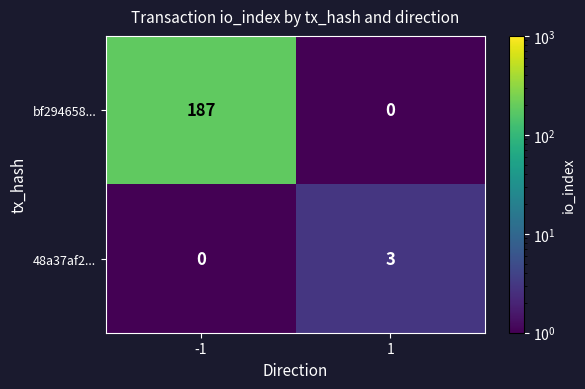

At 1, list the series in order from smallest to largest.

bf294658..., 48a37af2...